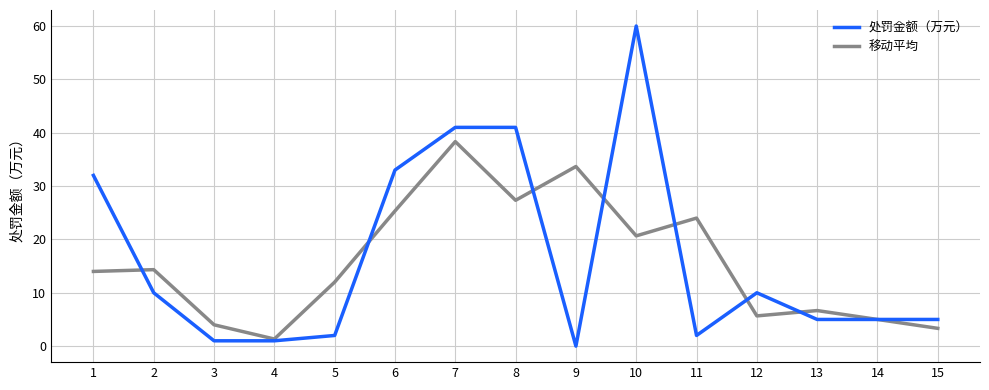

Where do 处罚金额（万元） and 移动平均 first cross each other?

1 and 2